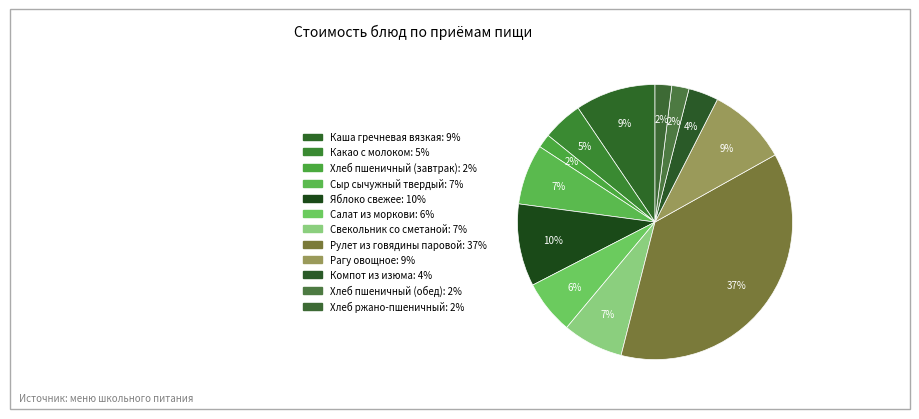

How many segments does this pie chart have?

12